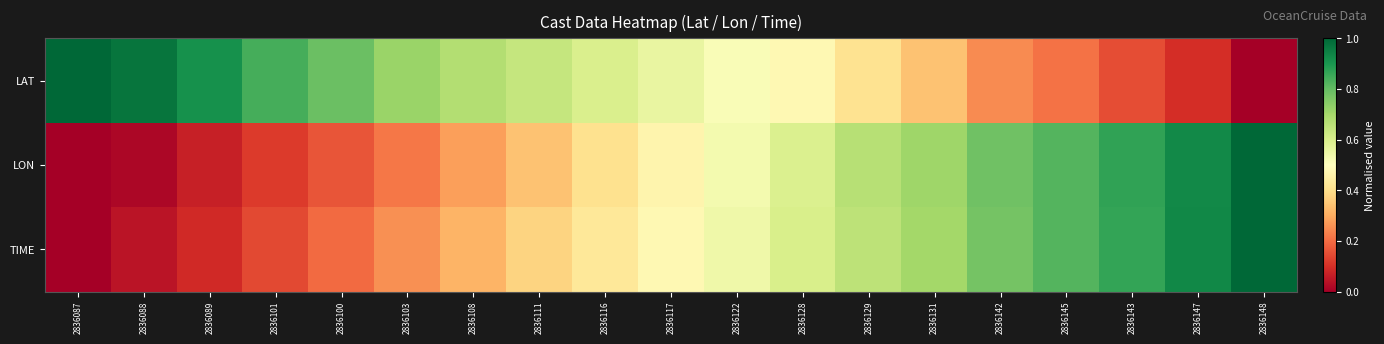

What is the greatest value displayed?

1.0